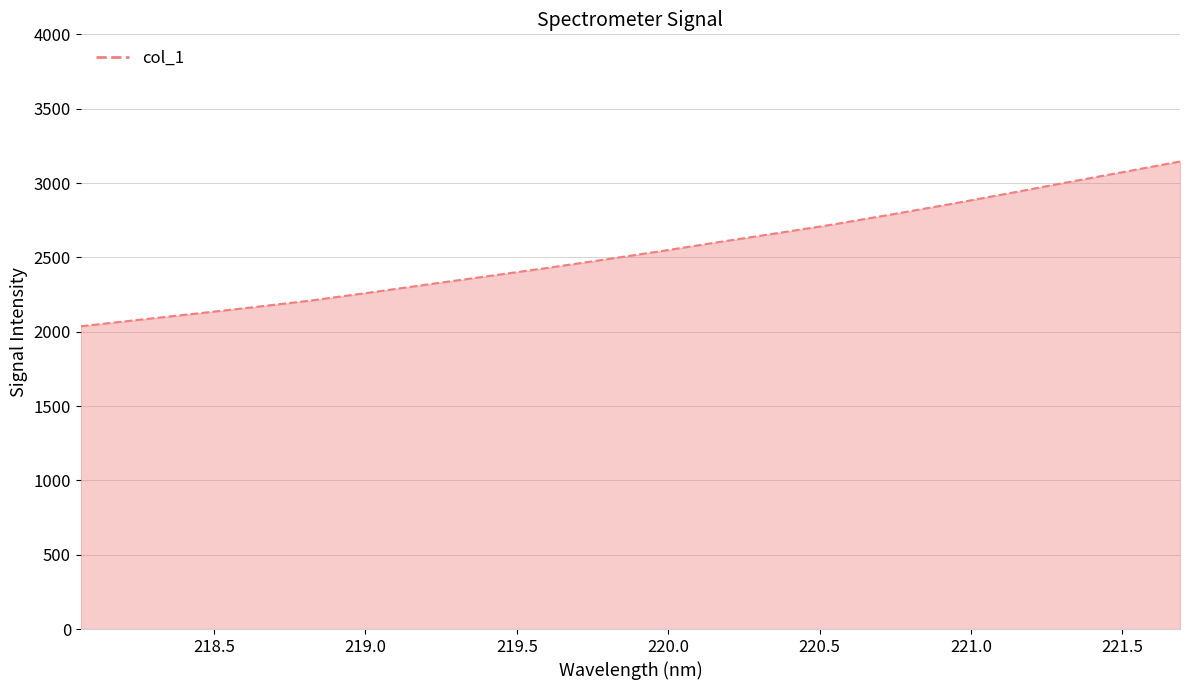

Count the number of categories in the chart.

20